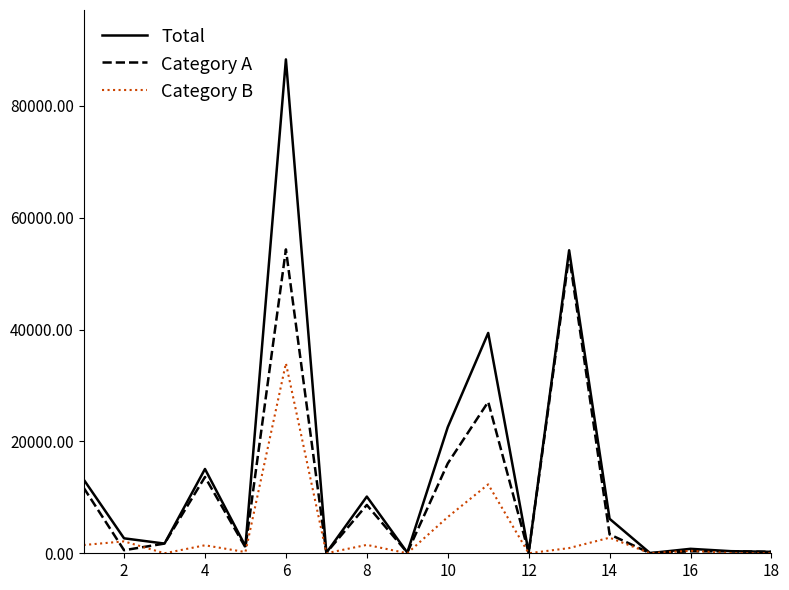

List the series in order of their peak value, lowest first.

Category B, Category A, Total